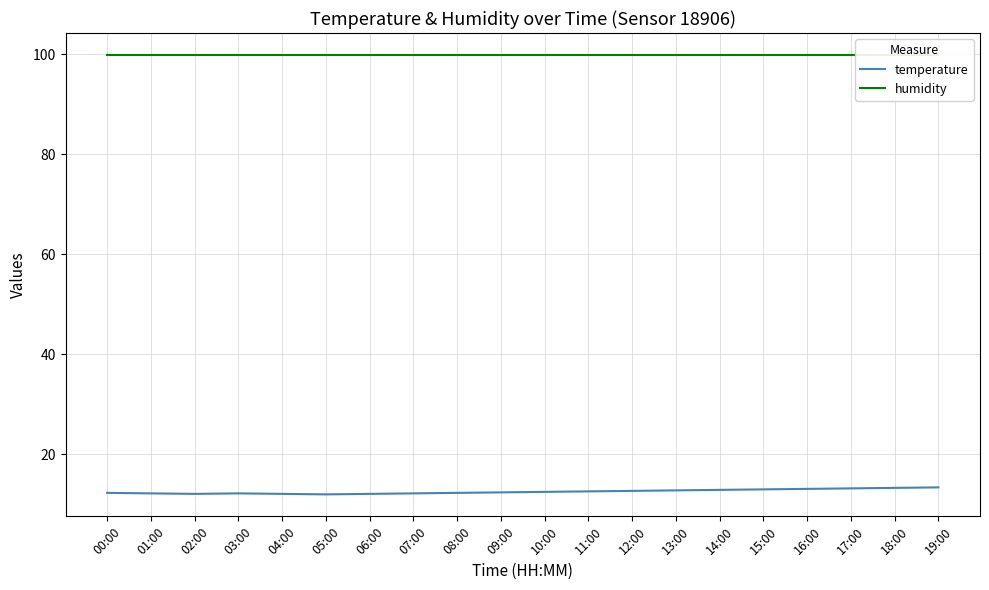

Rank the categories by temperature value from highest to lowest.

19:00, 18:00, 17:00, 16:00, 15:00, 14:00, 13:00, 12:00, 11:00, 10:00, 09:00, 00:00, 08:00, 01:00, 03:00, 07:00, 02:00, 04:00, 06:00, 05:00